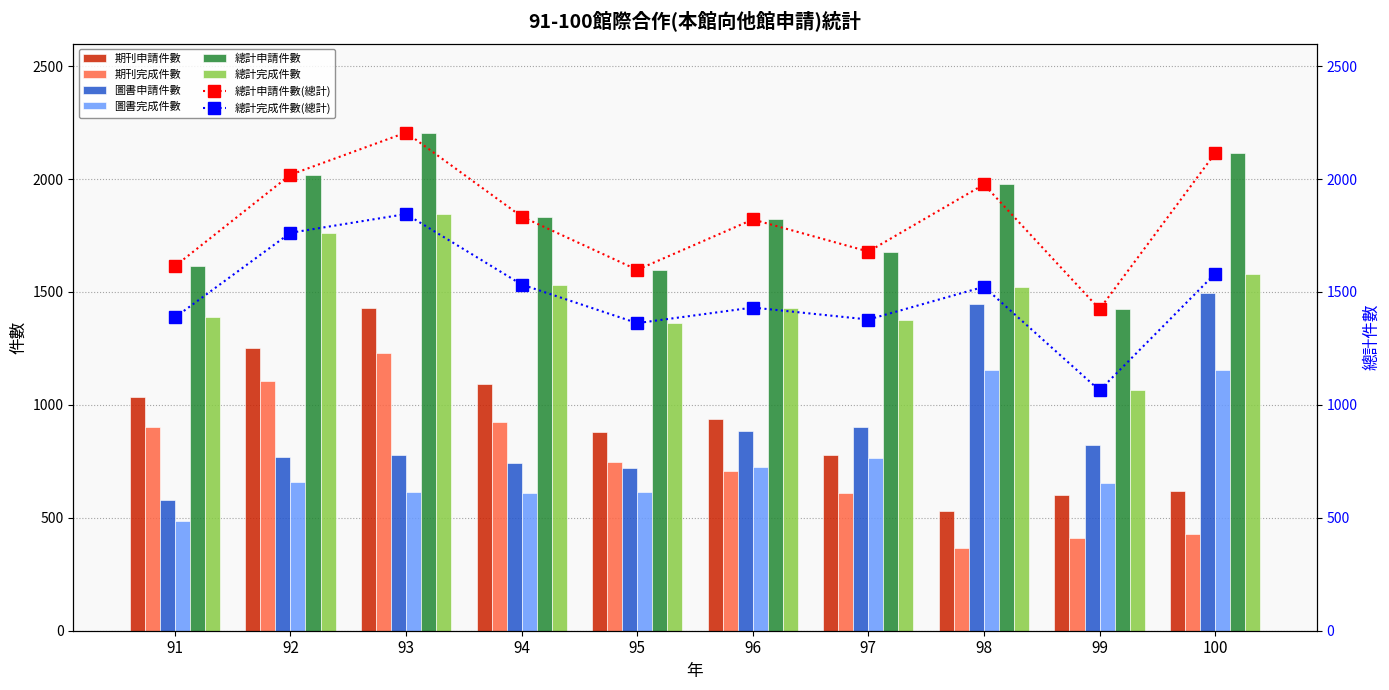

Reading left to right, list all the values displayed in this chart.

期刊申請件數: 1035	1250	1430	1093	878	938	778	529	603	618
期刊完成件數: 902	1105	1229	925	746	706	612	368	409	428
圖書申請件數: 579	769	776	741	720	883	901	1447	821	1496
圖書完成件數: 485	657	616	610	614	725	766	1155	655	1153
總計申請件數: 1614	2019	2206	1834	1598	1821	1679	1976	1424	2114
總計完成件數: 1387	1762	1845	1533	1362	1431	1378	1523	1064	1581